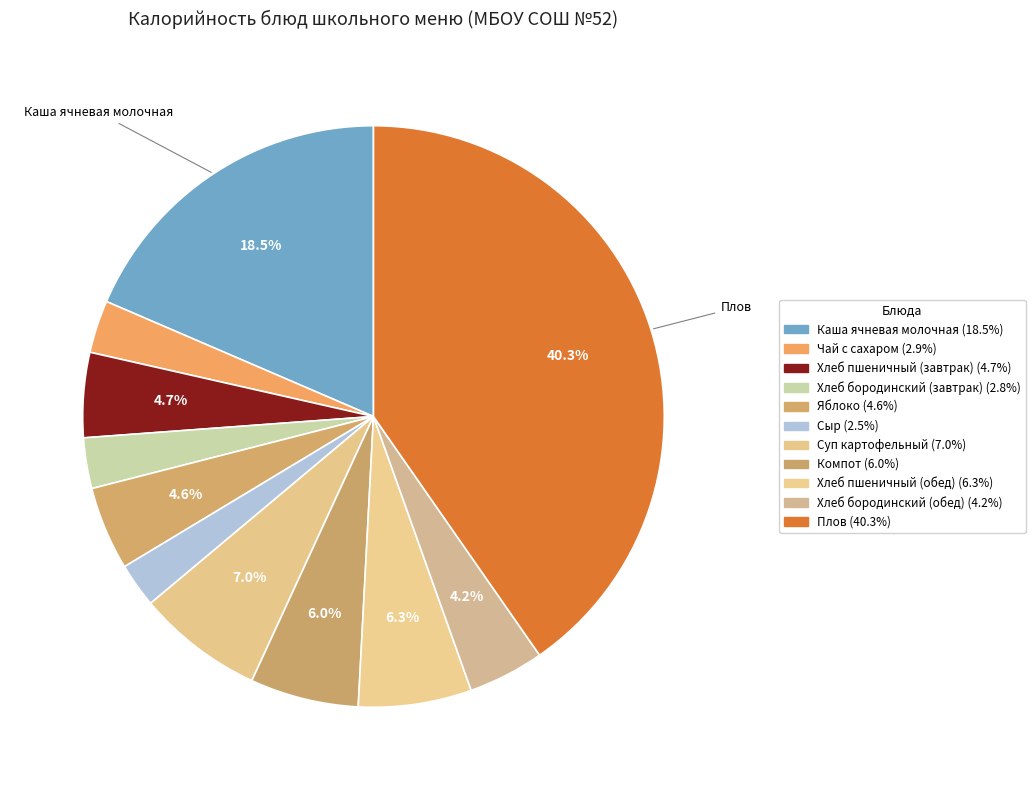

How many slices are in this pie chart?

11